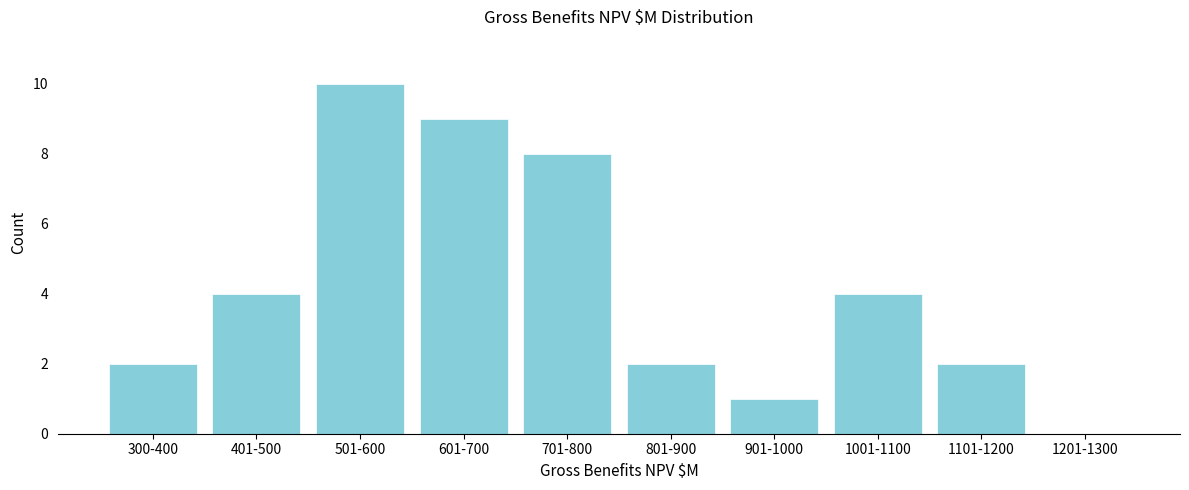

Reading left to right, what are all the values shown in this chart?

300-400=2	401-500=4	501-600=10	601-700=9	701-800=8	801-900=2	901-1000=1	1001-1100=4	1101-1200=2	1201-1300=0